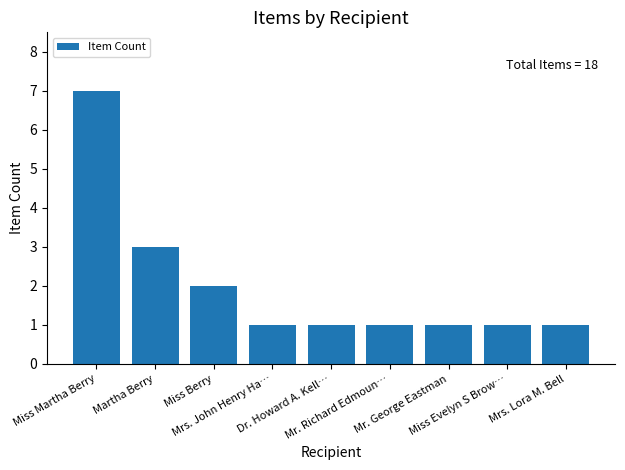

Is it true that the value at Miss Berry is 0?

False